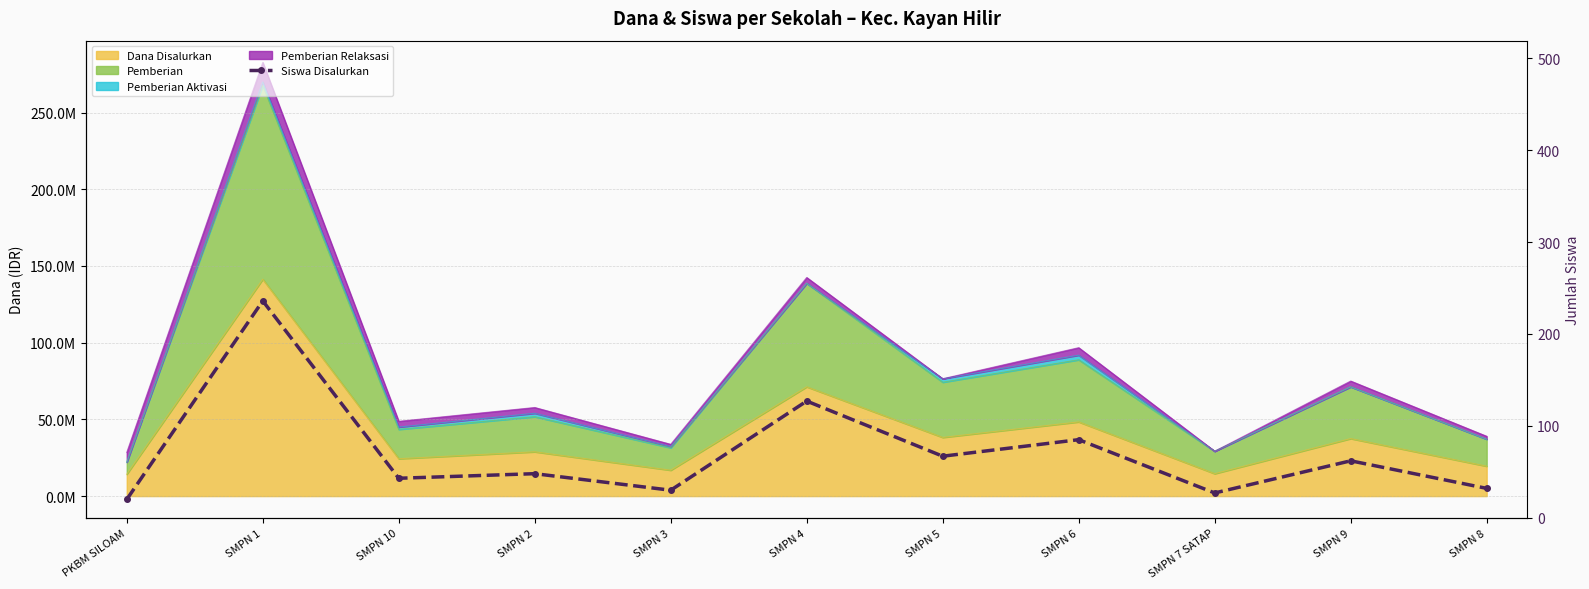

What is the average value?

71